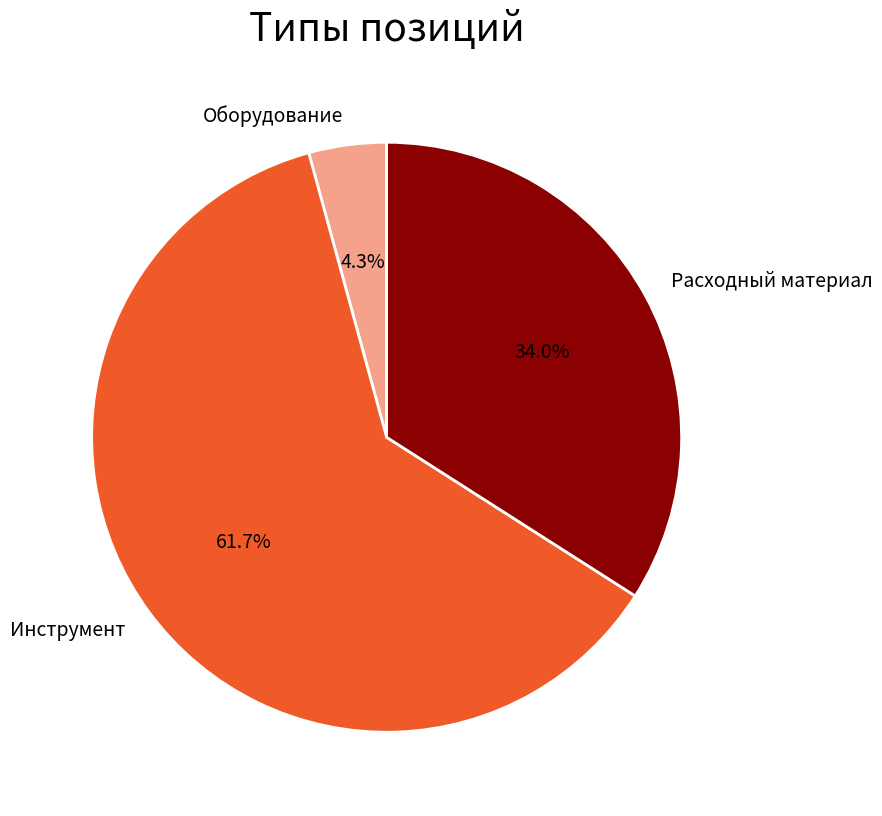

Do Инструмент and Расходный материал together represent more than half of the pie?

Yes